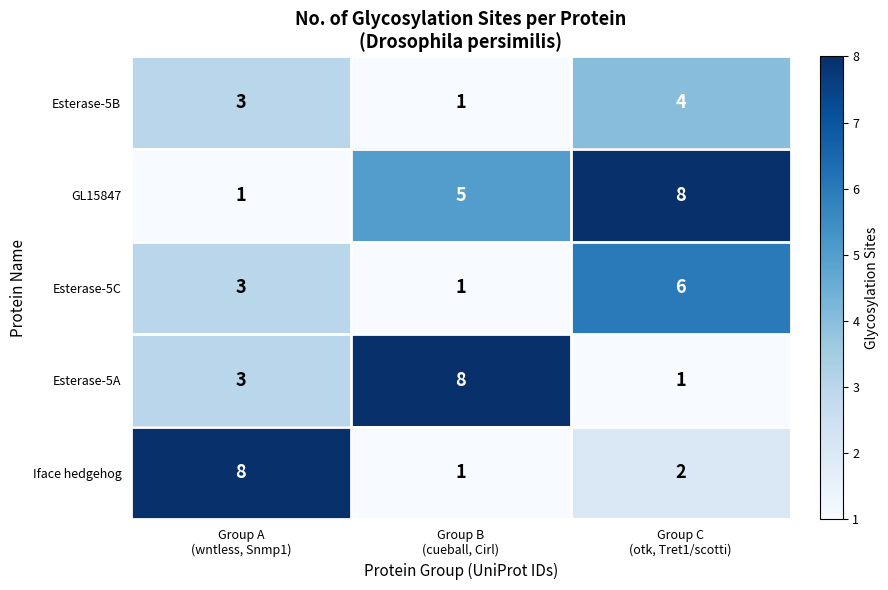

Reading right to left, extract all data points from this chart.

Esterase-5B: 4	1	3
GL15847: 8	5	1
Esterase-5C: 6	1	3
Esterase-5A: 1	8	3
Iface hedgehog: 2	1	8